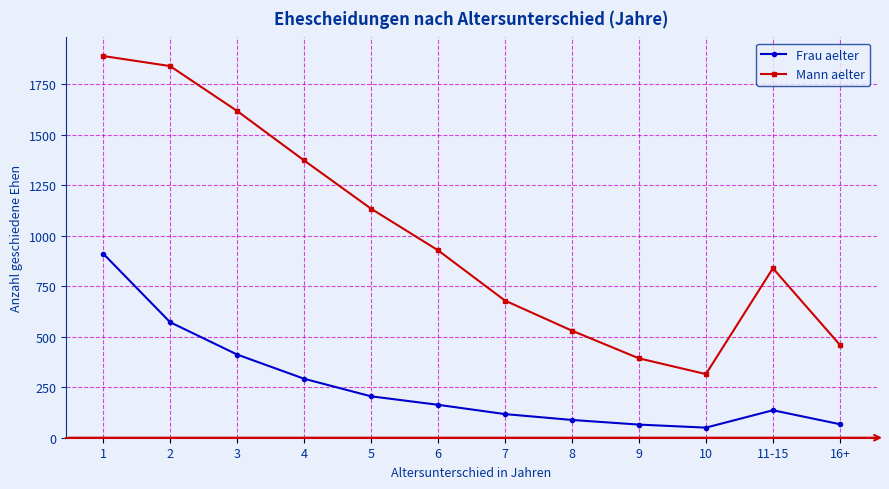

What position from the right is 1?

12